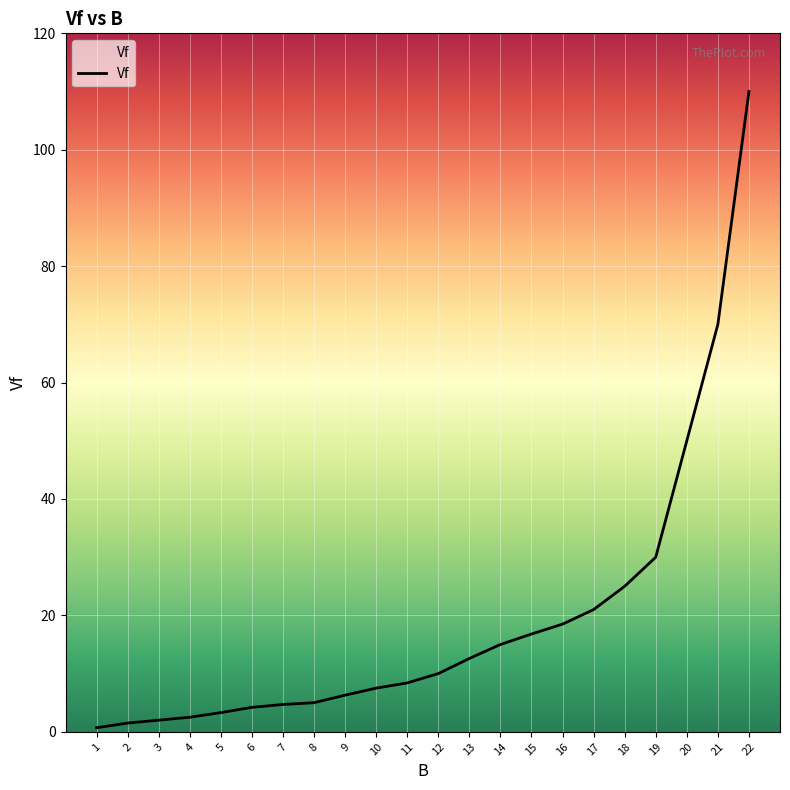

What is the greatest value displayed?

110.0